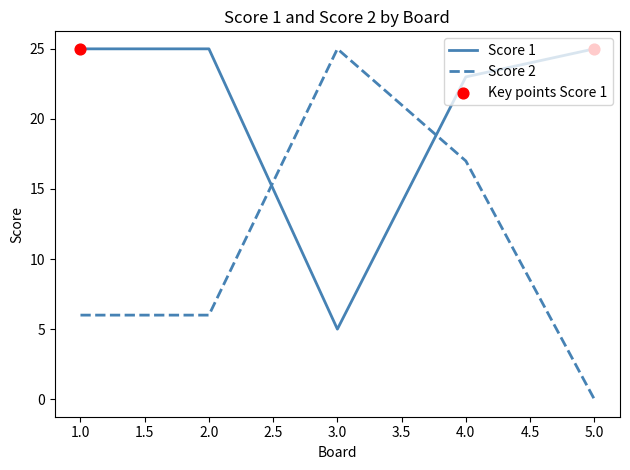

What is the spread (max minus min) of values at 3.0?

20